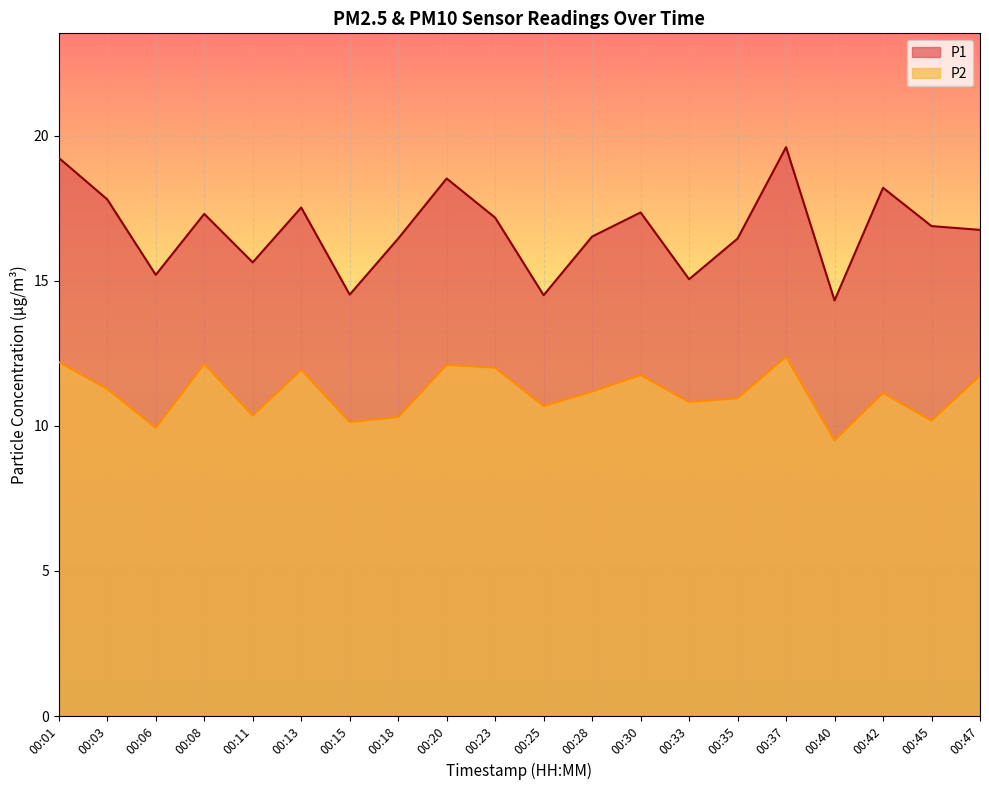

True or false: P2 has a value of 15.6 at 00:40.

False